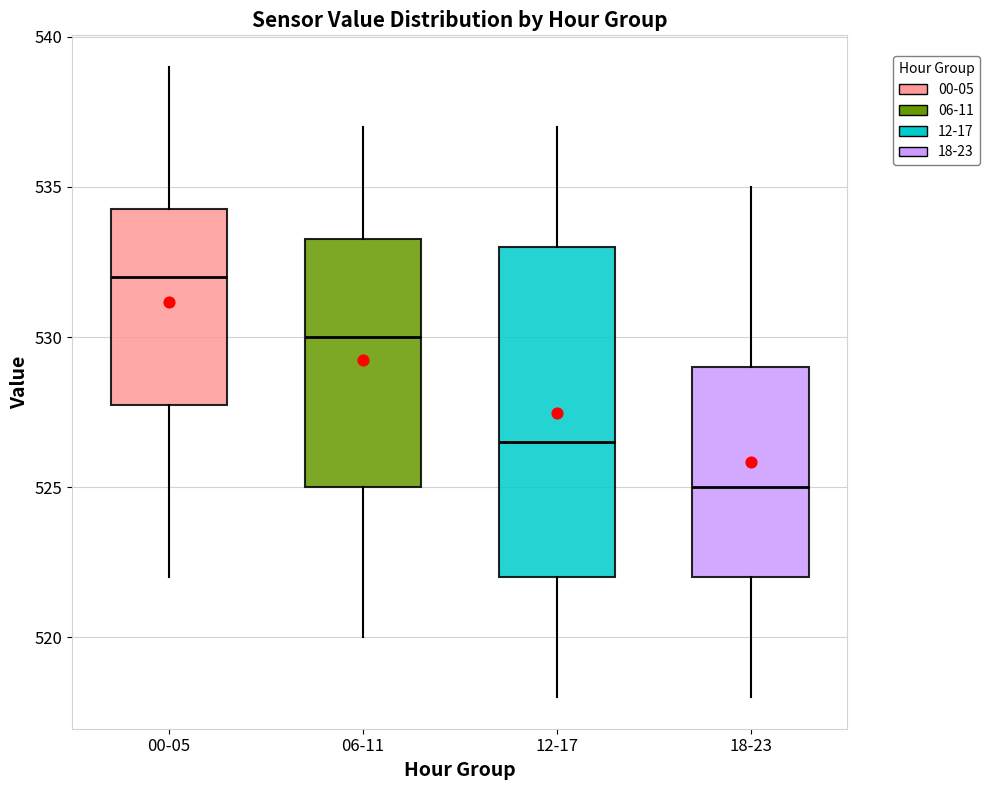

Reading left to right, read every box against the y-axis: the position of its median line, the range the box covers, and the ends of its whiskers. The values are not printed on the chart, so give them approximately, as read against the axis.

00-05: median 532.0, box 528.0 to 534.5, whiskers 522.0 to 539.0
06-11: median 530.0, box 525.0 to 533.5, whiskers 520.0 to 537.0
12-17: median 526.5, box 522.0 to 533.0, whiskers 518.0 to 537.0
18-23: median 525.0, box 522.0 to 529.0, whiskers 518.0 to 535.0